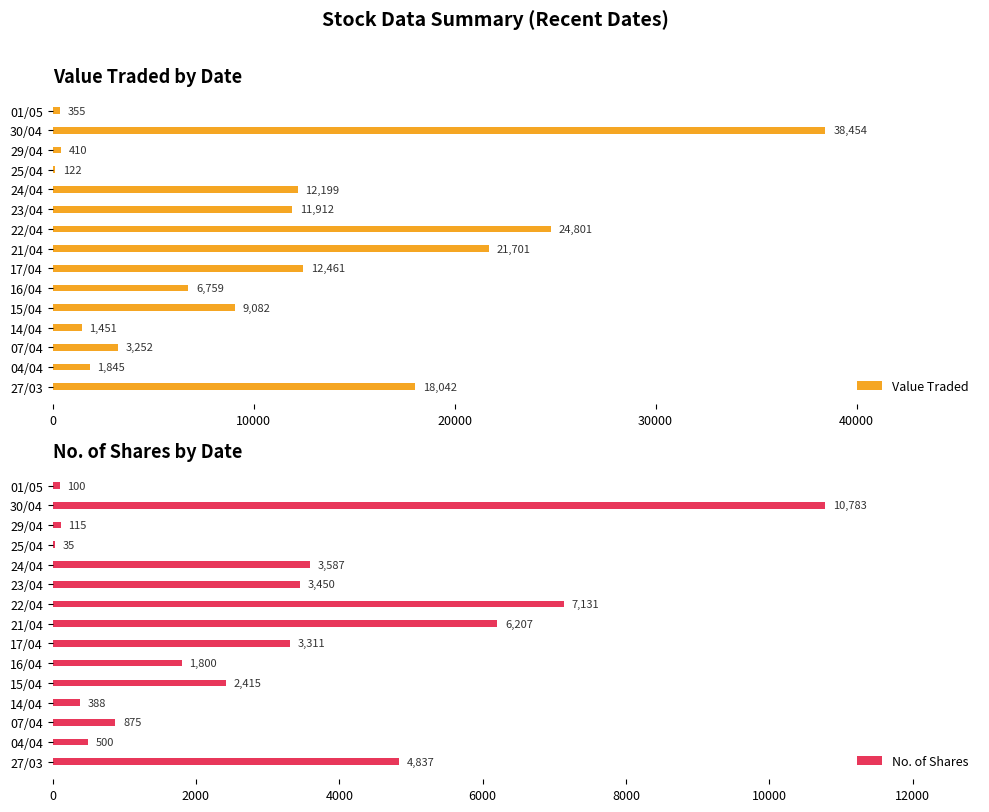

What is the sum of the Value Traded values at 22/04 and 17/04?

37262